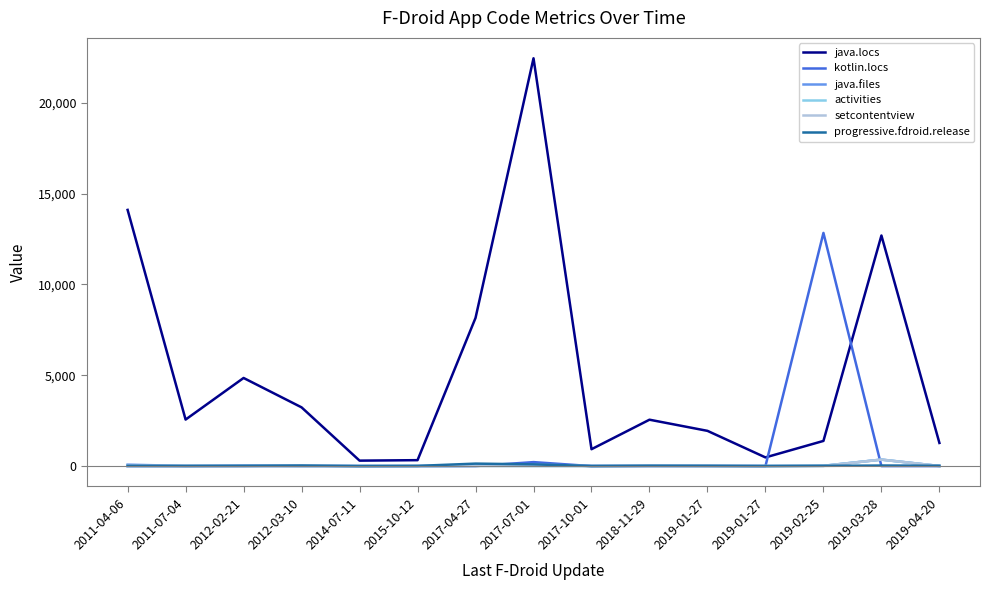

Is this an area chart (filled region under the line)?

No